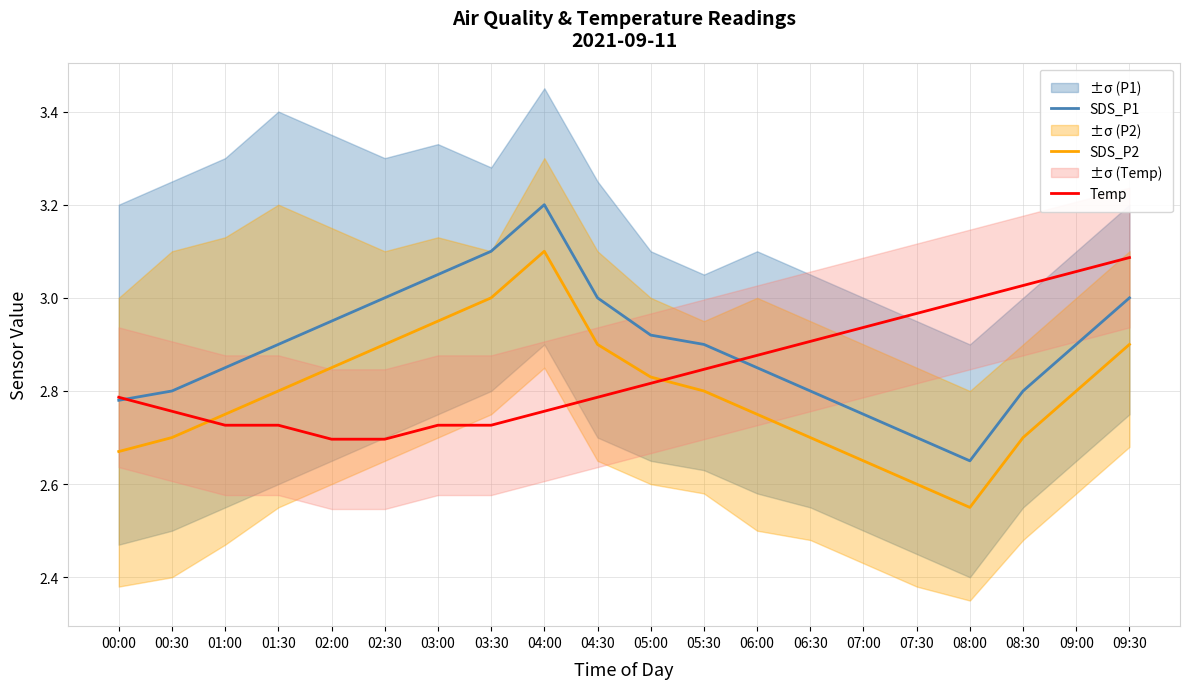

List the series in order of their peak value, highest first.

SDS_P1, SDS_P2, Temp